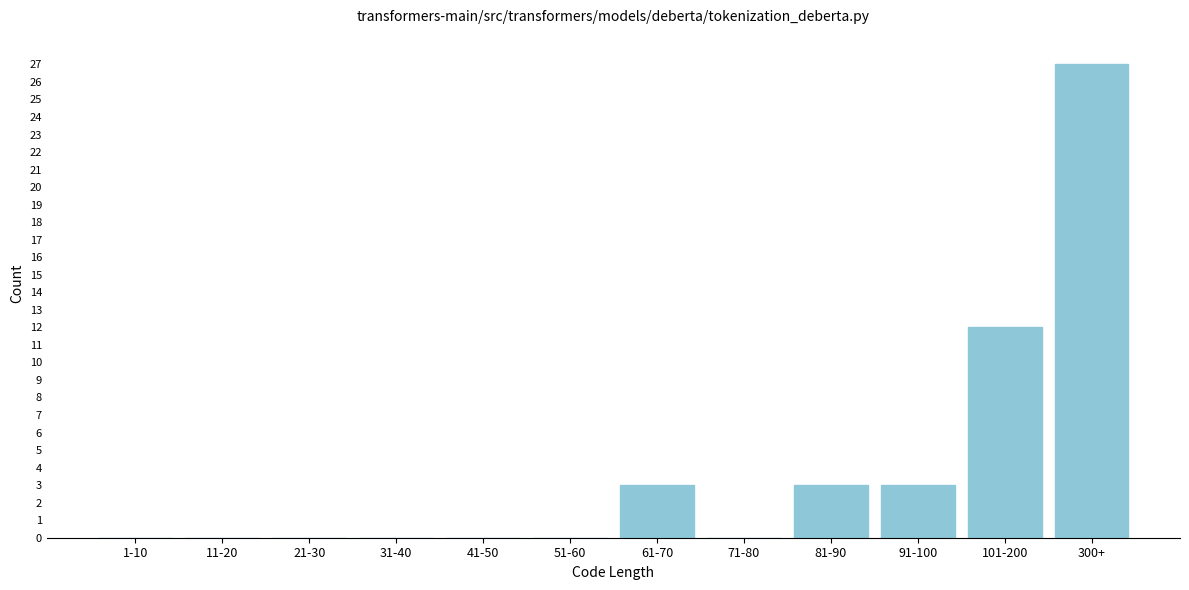

Reading left to right, what are all the values shown in this chart?

1-10=0	11-20=0	21-30=0	31-40=0	41-50=0	51-60=0	61-70=3	71-80=0	81-90=3	91-100=3	101-200=12	300+=27